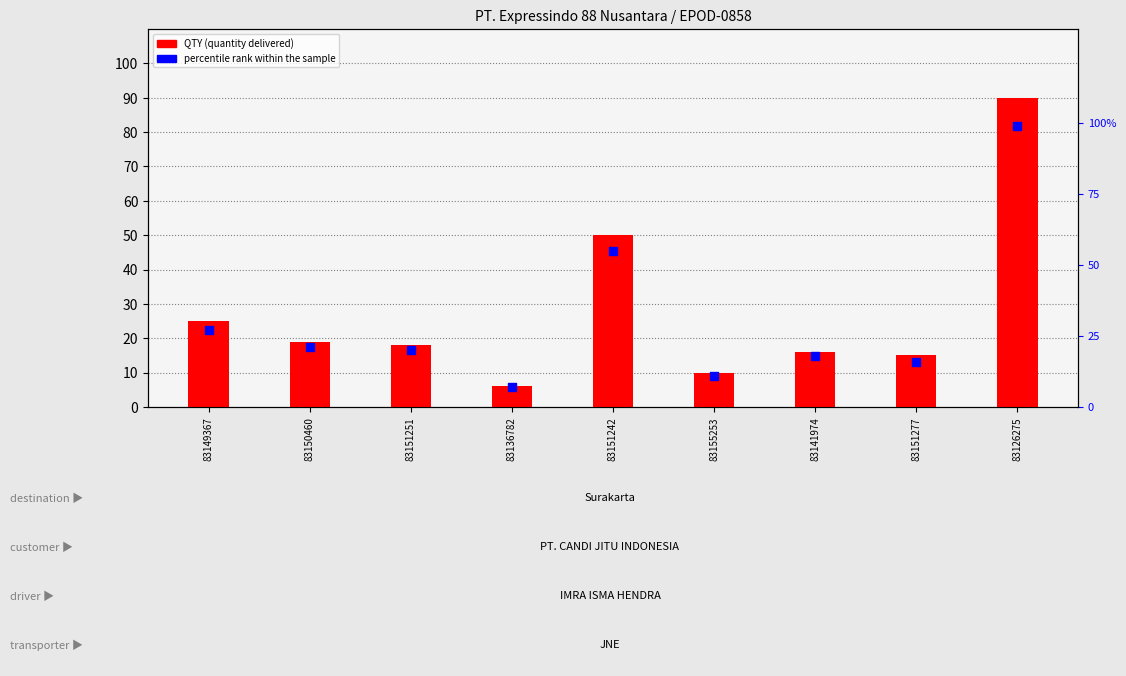

Which series has the widest spread of Y values?

percentile rank within the sample